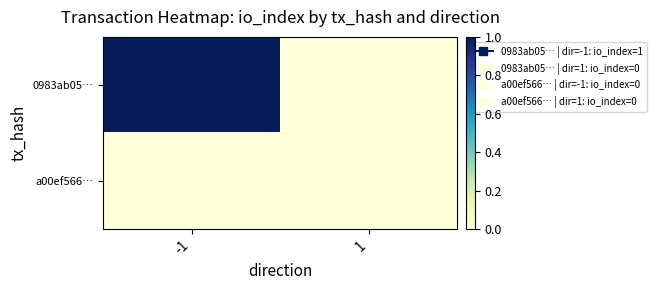

Between -1 and 1, which series saw the biggest shift?

0983ab05…